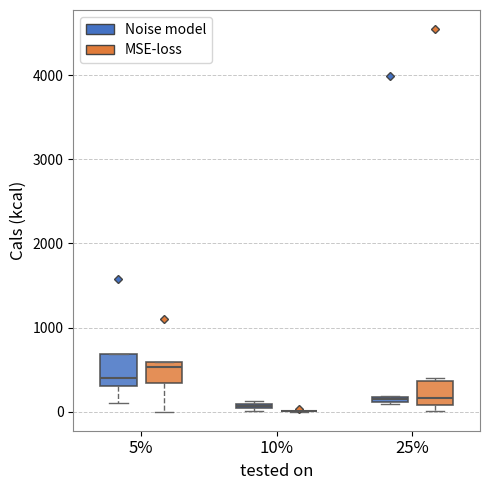

Where is the lower edge of the box for 5% (Noise model) on the y-axis? The values are not printed on the chart, so give them approximately, as read against the axis.

300